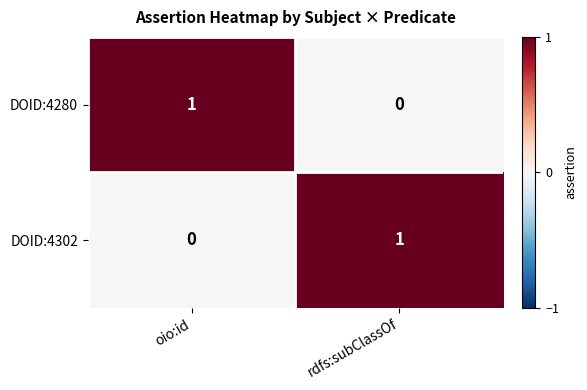

The DOID:4280 series shows 1 at oio:id. True or false?

True